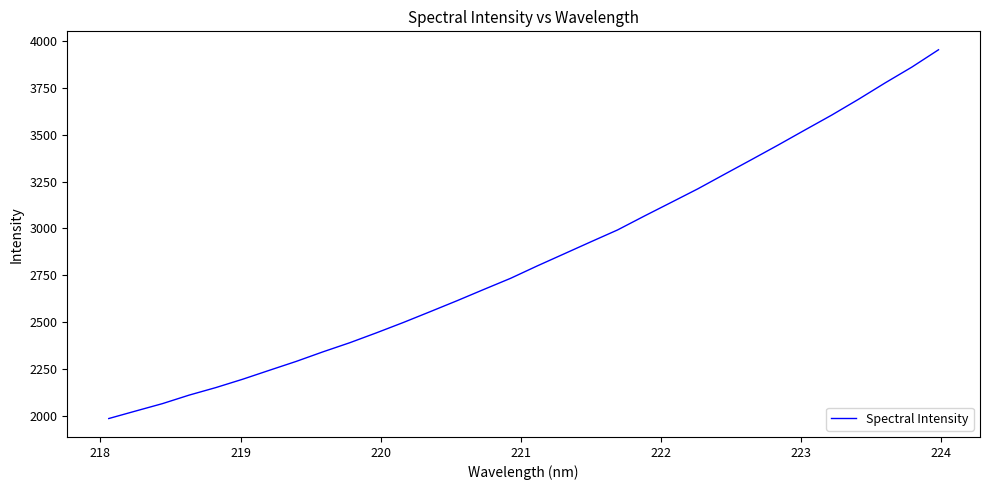

What is the difference between the maximum and minimum values?

1963.5